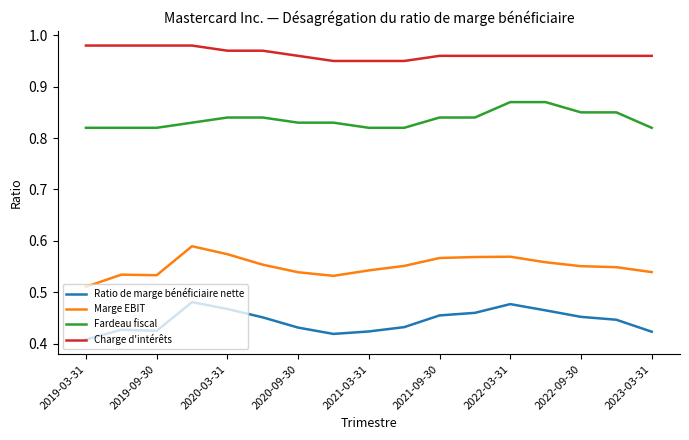

Which series has the largest total across all categories?

Charge d'intérêts